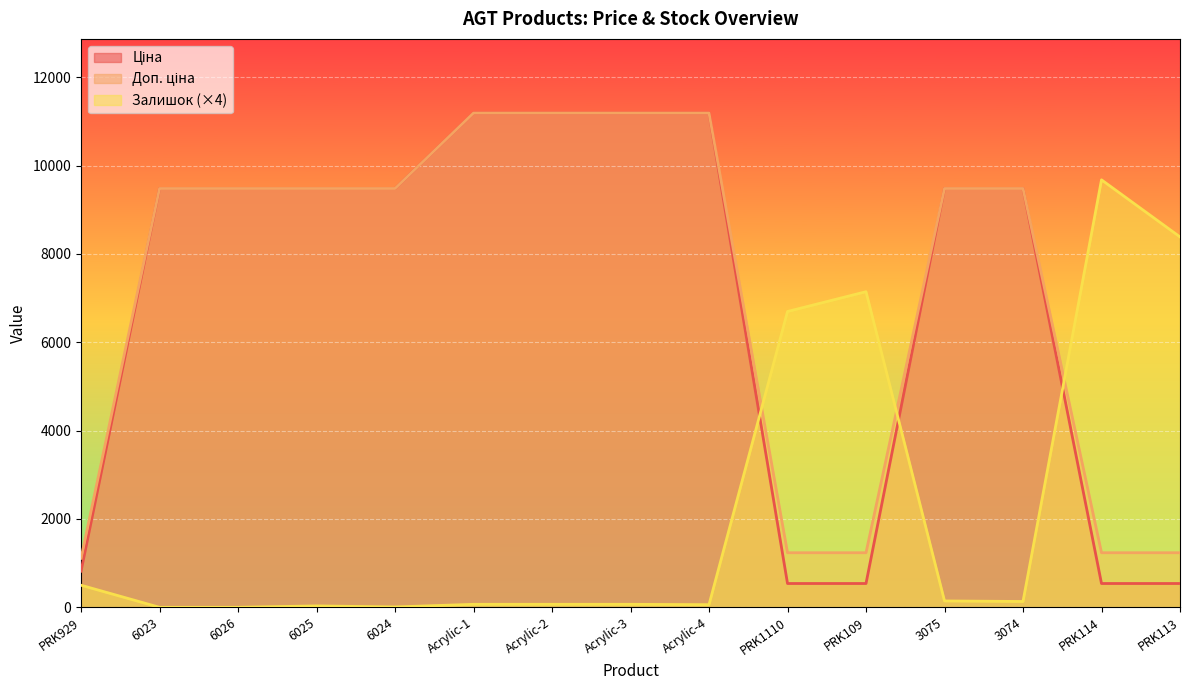

What is the difference between the highest and lowest values at PRK109?

6605.0